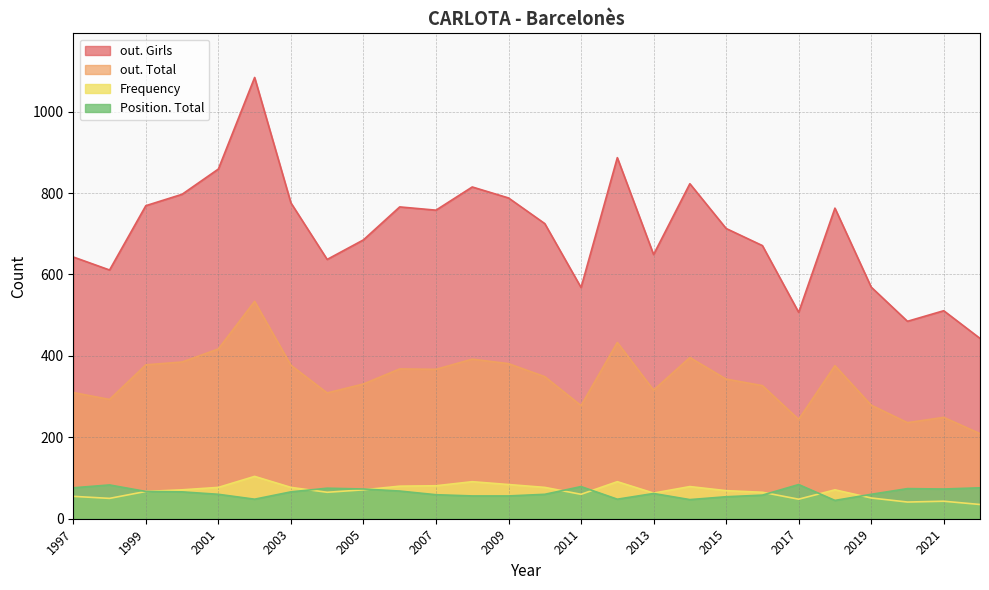

At which label does Frequency reach its peak?

2002